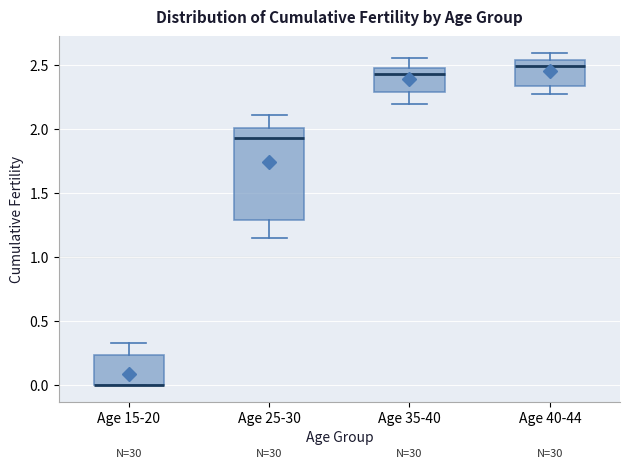

Where does the median line of the box for Age 40-44 sit on the y-axis? The values are not printed on the chart, so give them approximately, as read against the axis.

2.50